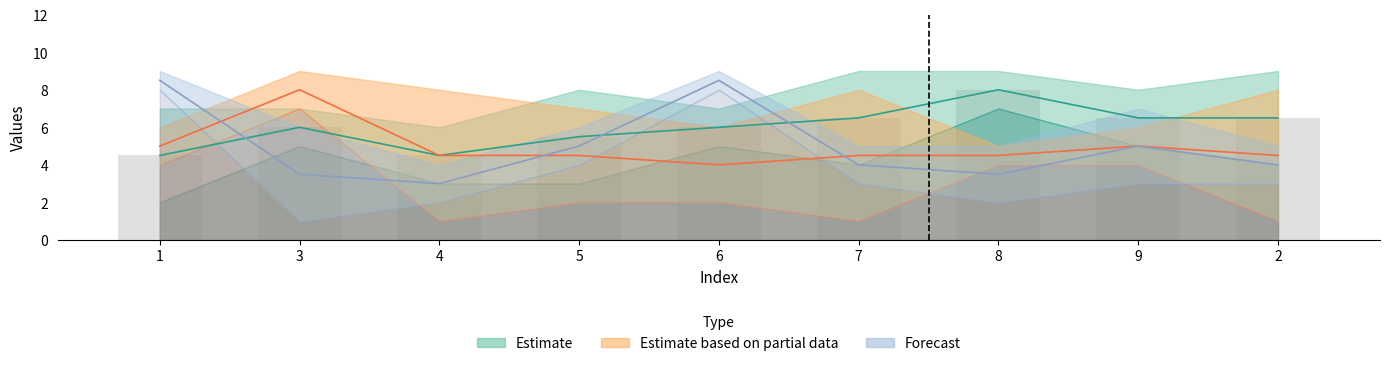

How many groups of bars are there?

9